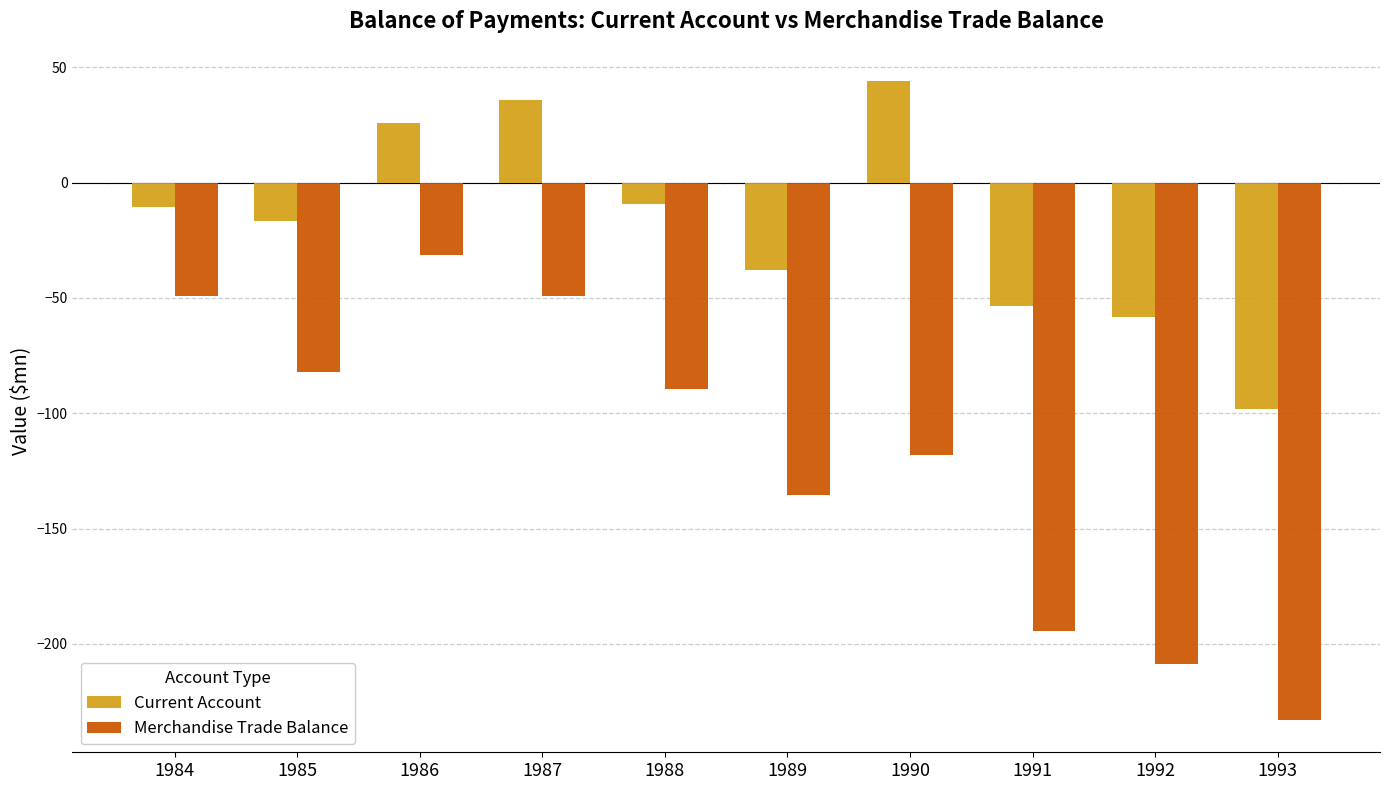

List the series in order of their peak value, lowest first.

Merchandise Trade Balance, Current Account